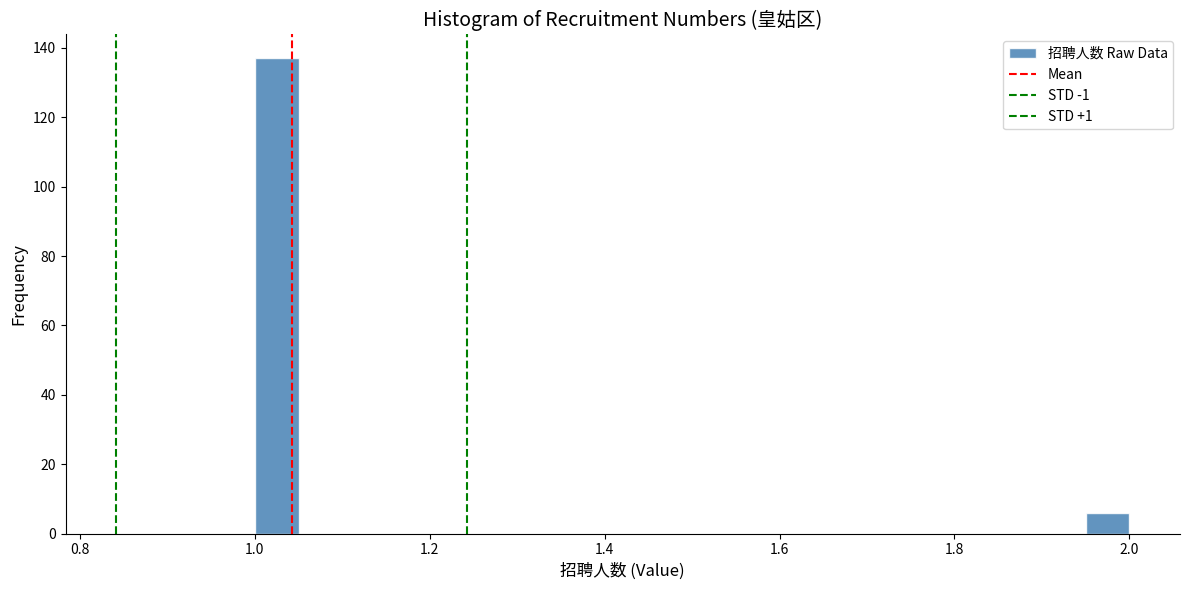

Around what value on the x-axis is the tallest bar? Give the approximate position of its centre, as read against the axis.

1.02